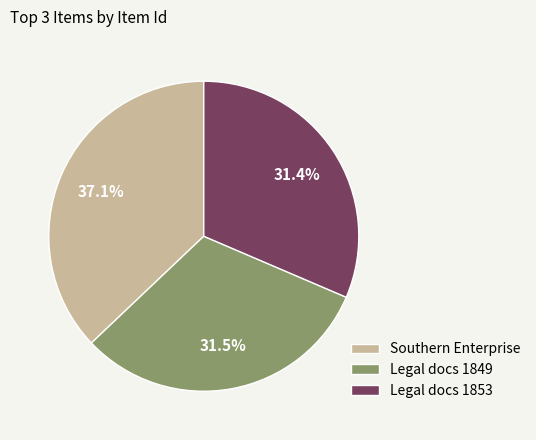

Is there a majority slice in this chart?

No